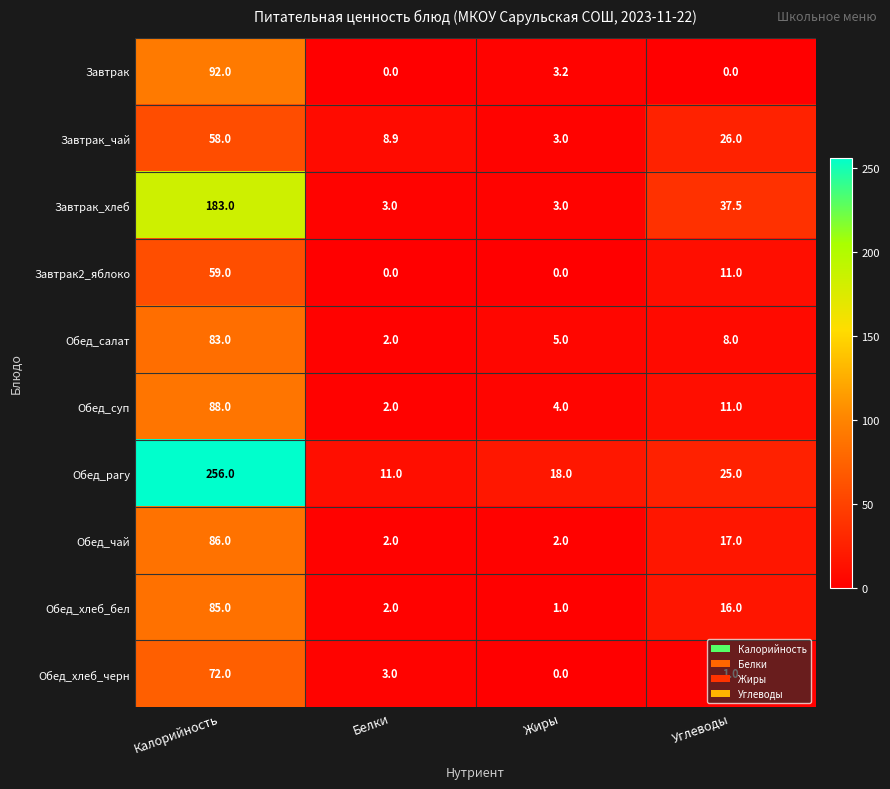

The Обед_рагу series shows 18.0 at Жиры. True or false?

True